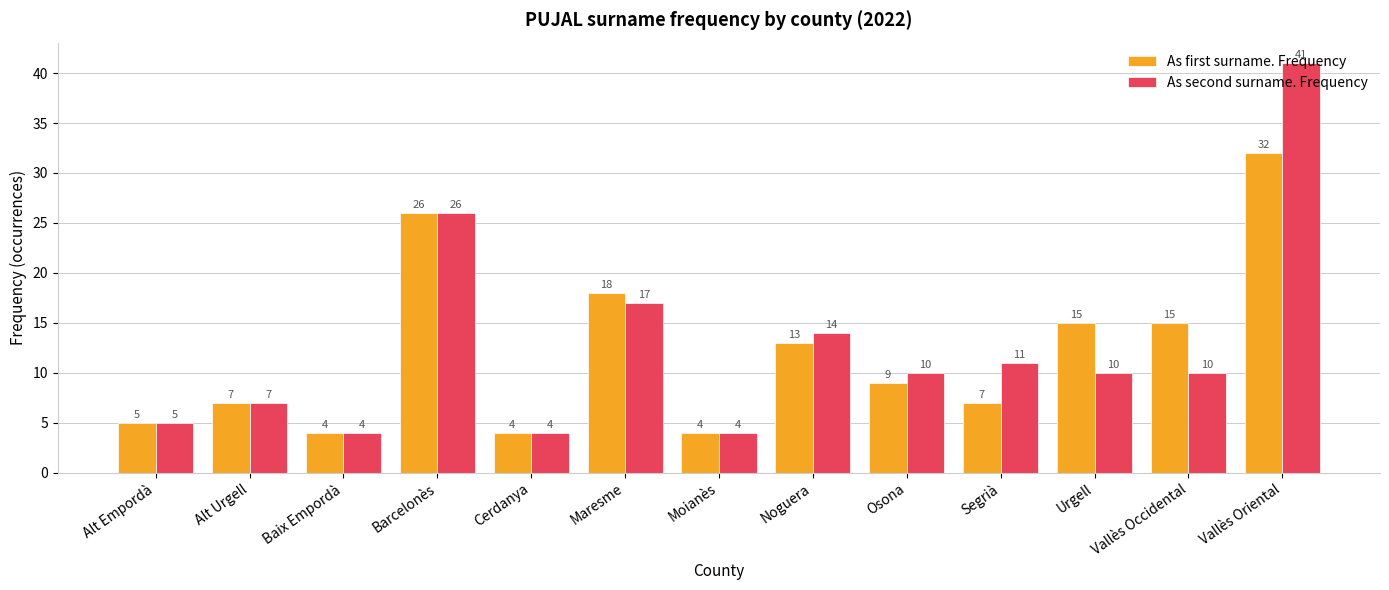

How many groups of bars are there?

13